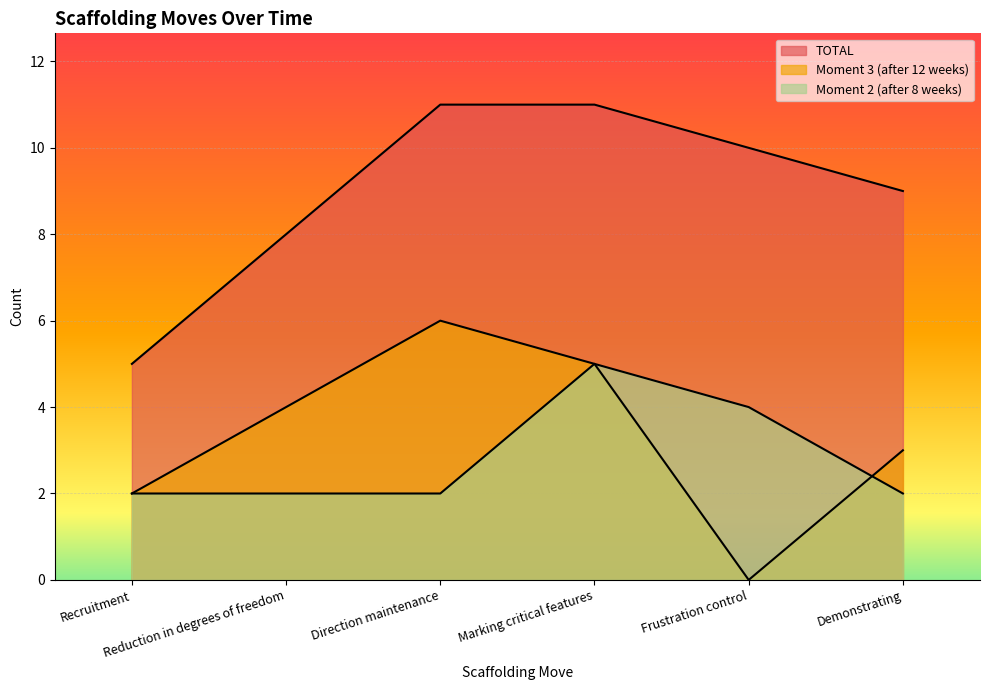

Between Recruitment and Frustration control, which is larger?

Frustration control